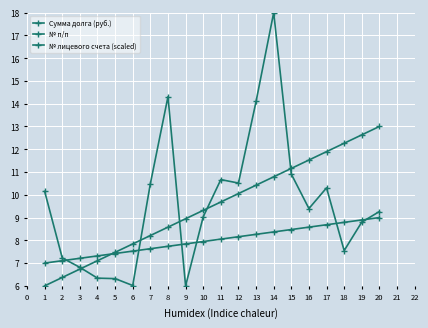

What is the difference between the maximum and minimum values in the Сумма долга (руб.) series?

12.0